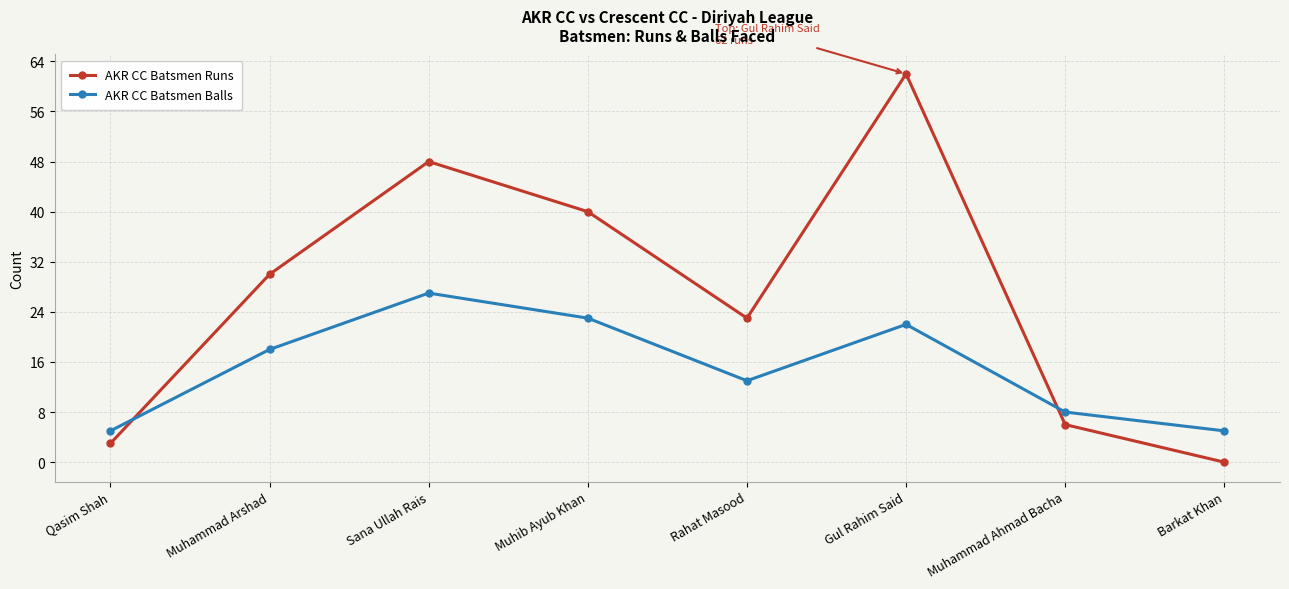

Is it true that AKR CC Batsmen Runs equals 31 at Rahat Masood?

False